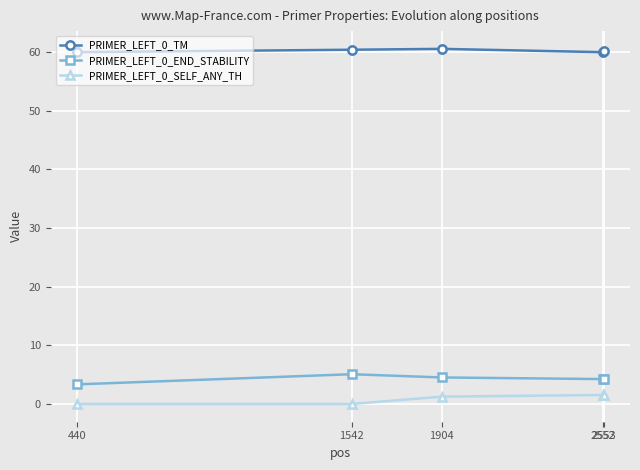

Count the number of data series in this chart.

3